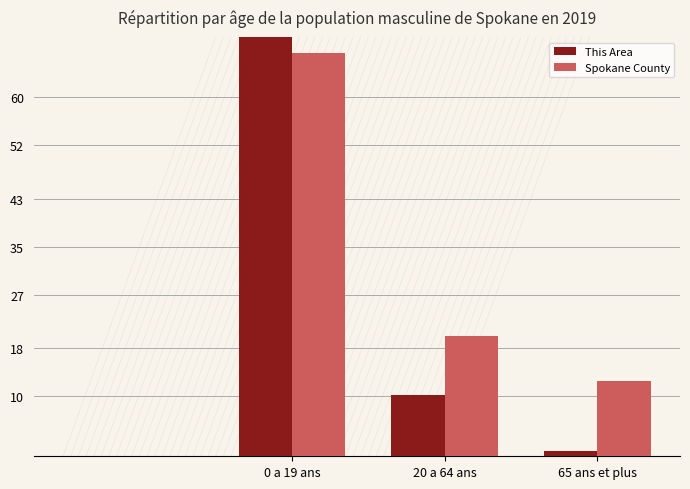

Where is This Area nearest to the value 44?

20 a 64 ans